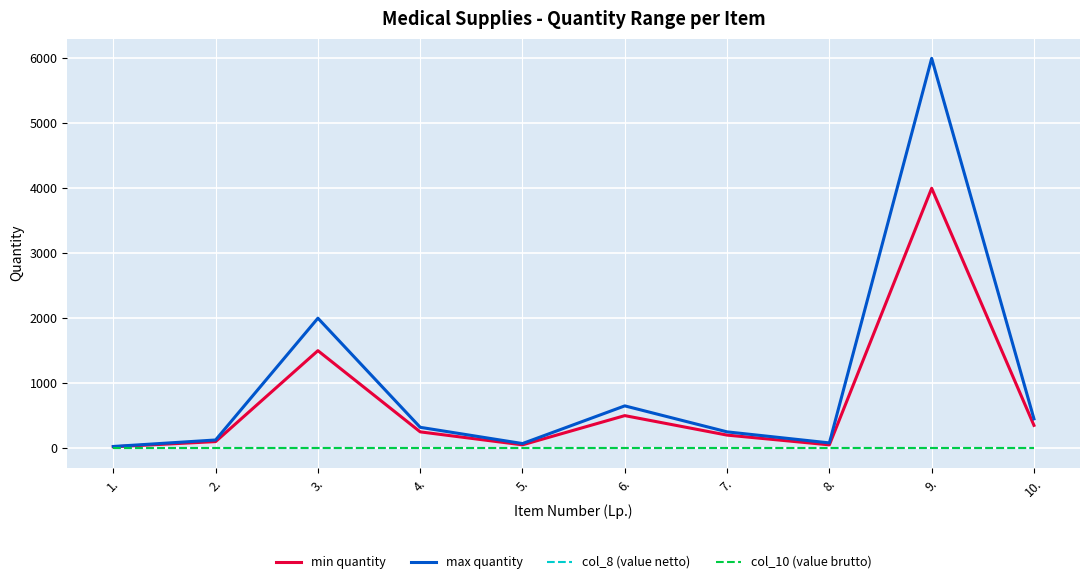

What is the label of the 6th point from the right?

5.